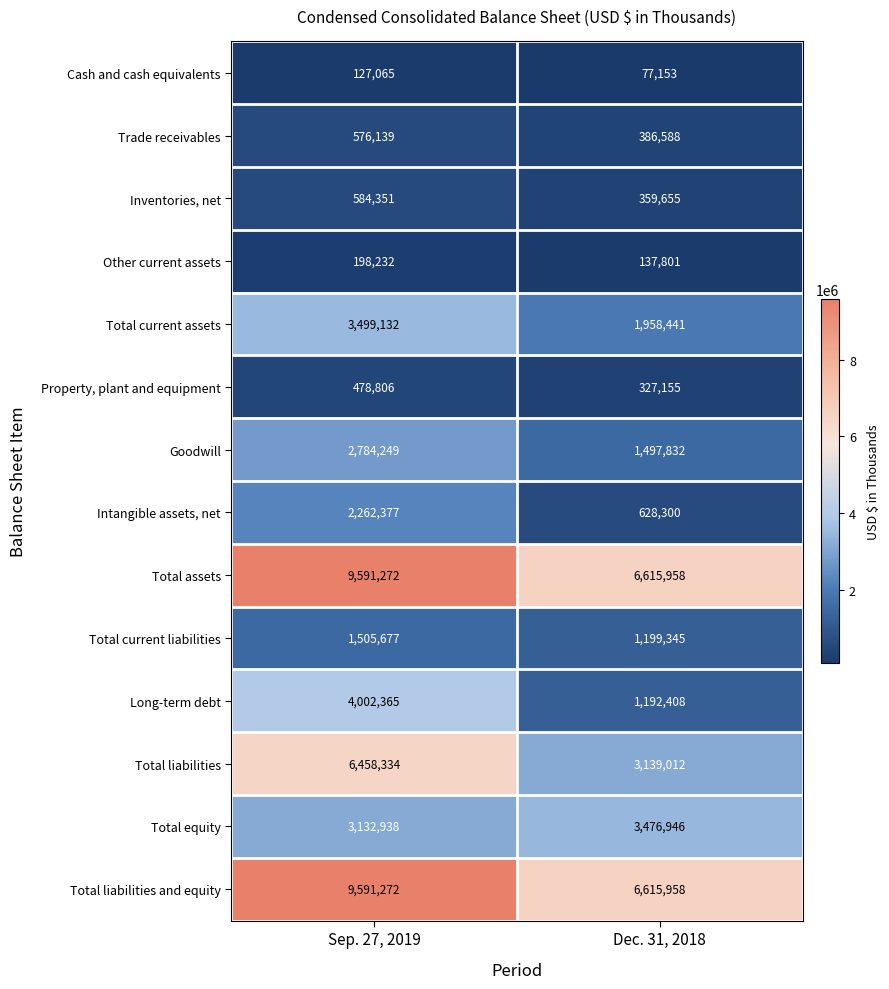

What is the sum of the Intangible assets, net values at Sep. 27, 2019 and Dec. 31, 2018?

2890677